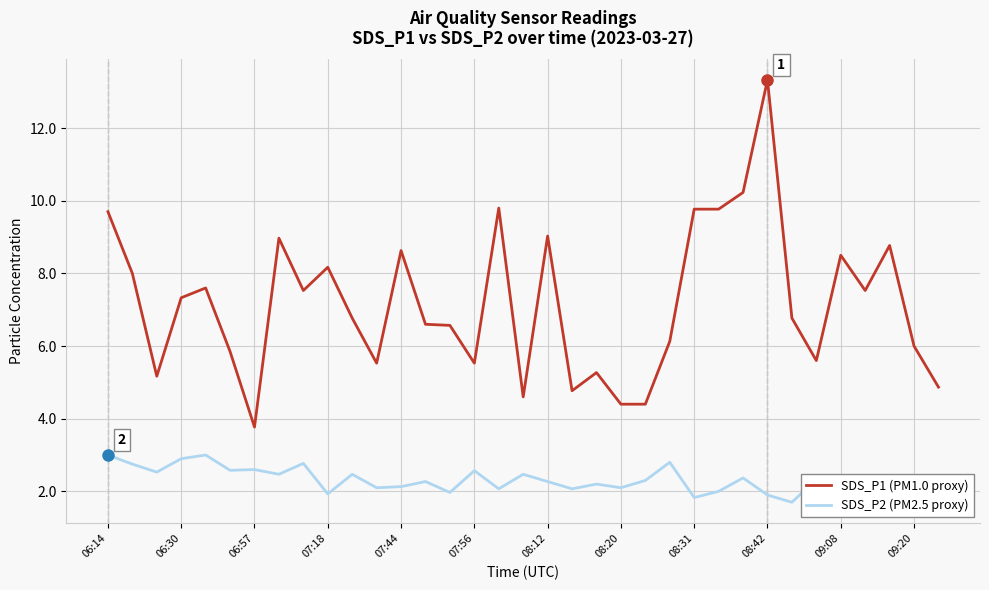

True or false: SDS_P1 (PM1.0 proxy) and SDS_P2 (PM2.5 proxy) cross at least once.

False